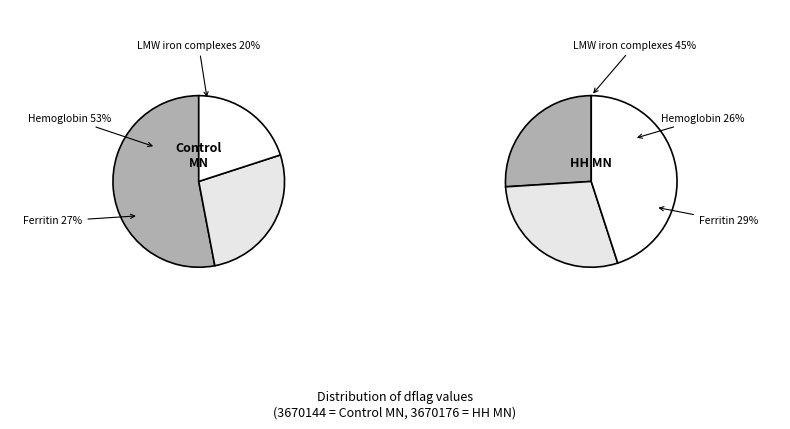

To the nearest percent, what portion does 3670176 represent?

56%